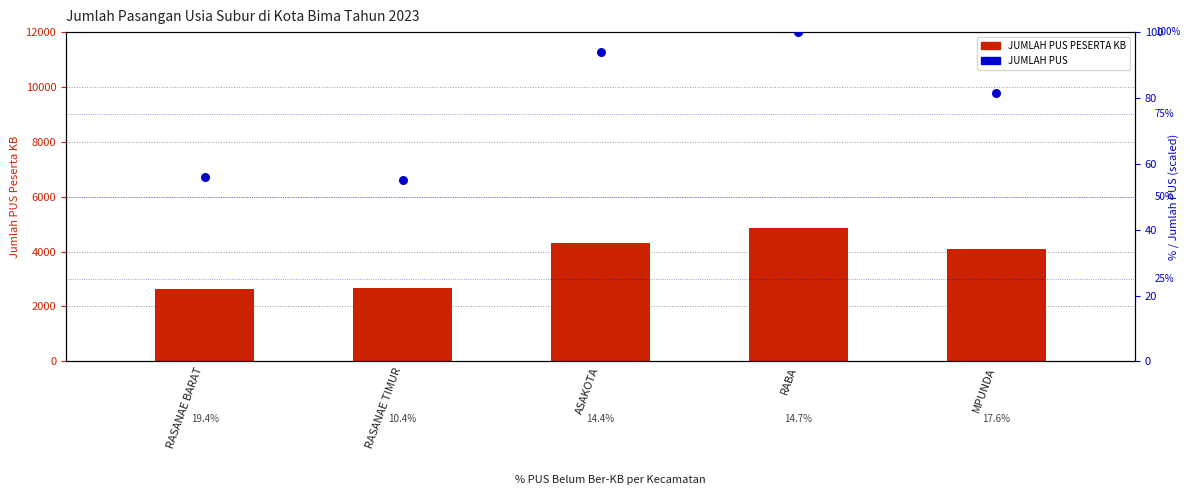

Which series has the largest Y range (max minus min)?

JUMLAH PUS PESERTA KB